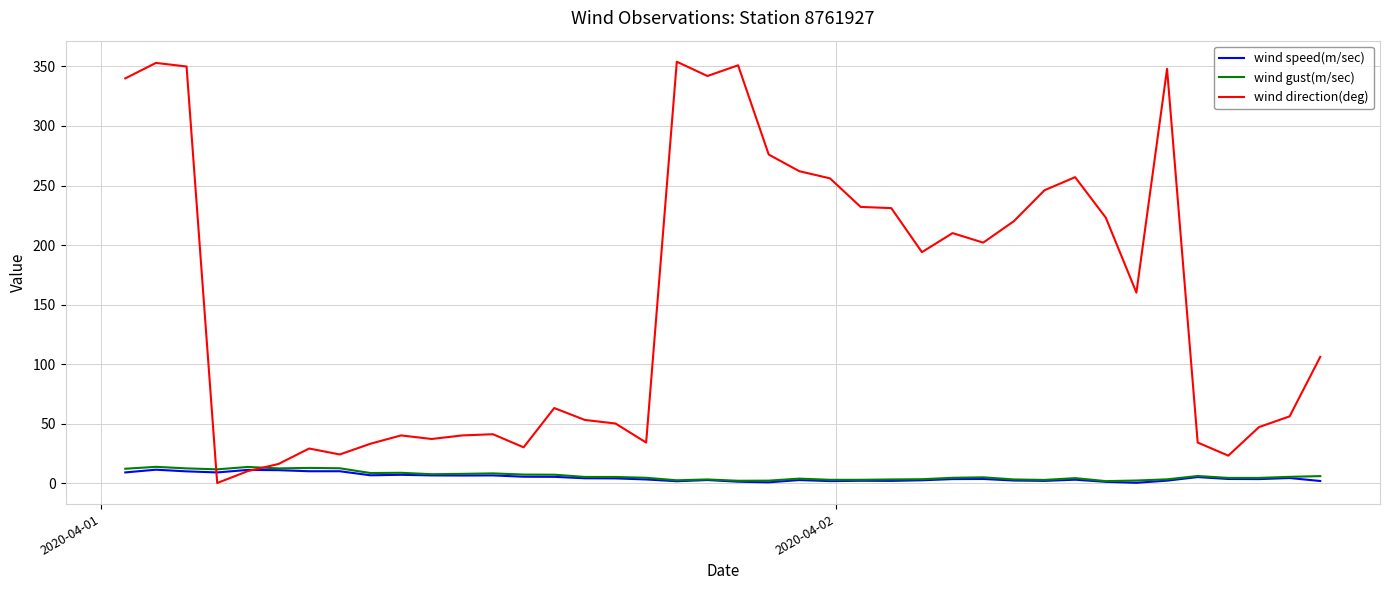

Which series has the widest spread of values?

wind direction(deg)